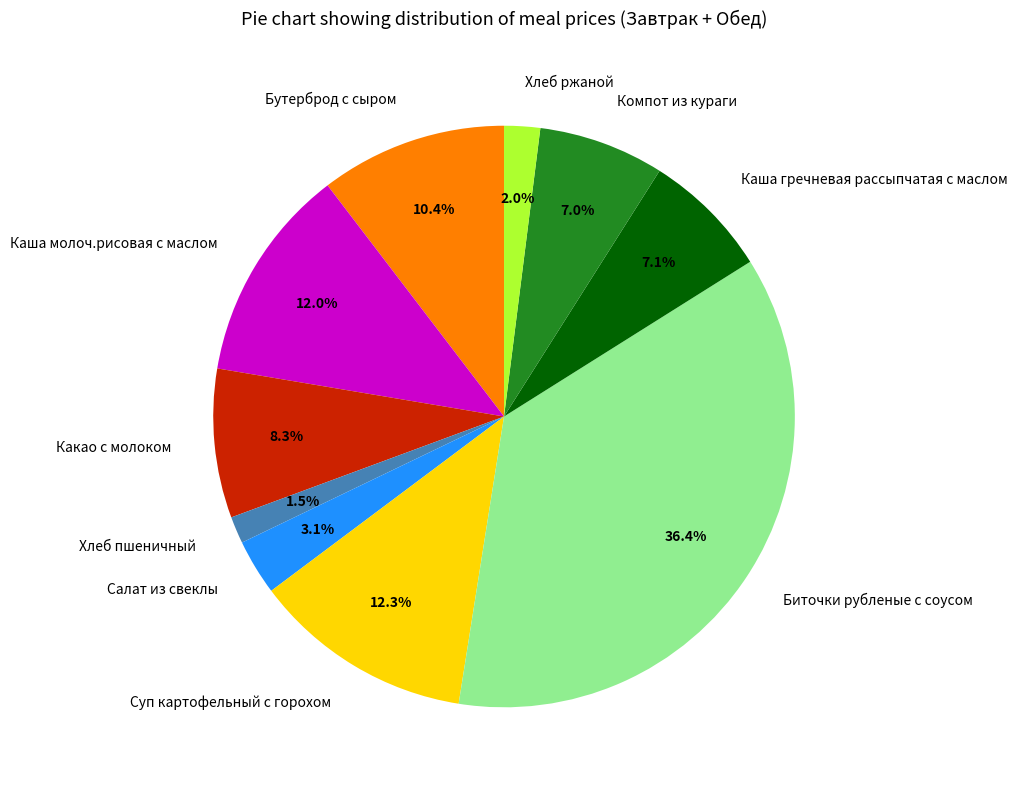

Is Хлеб пшеничный the majority of the pie?

No